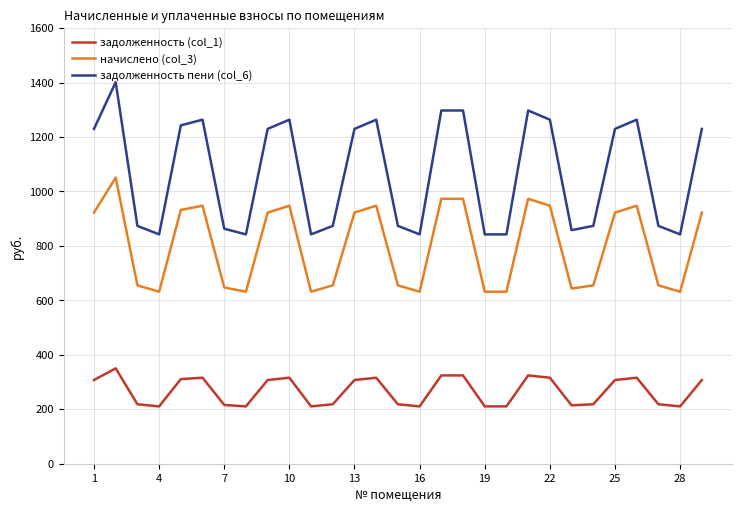

List the series in order of their peak value, lowest first.

задолженность (col_1), начислено (col_3), задолженность пени (col_6)